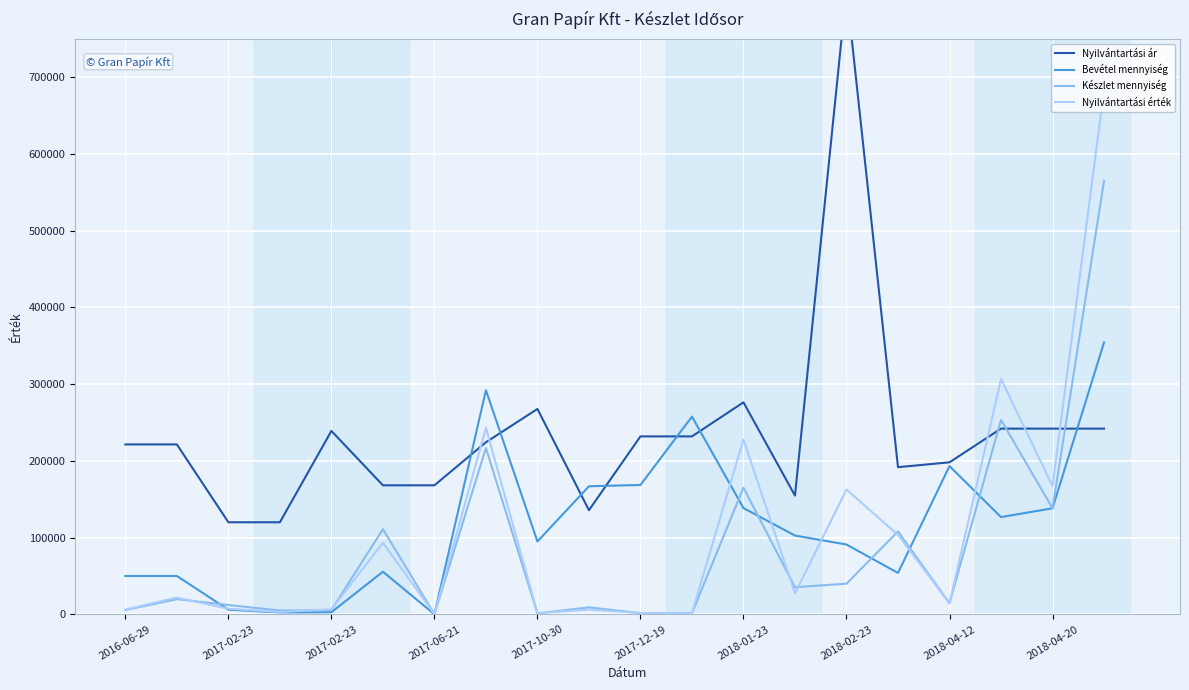

Where is the first local maximum for Nyilvántartási érték?

2017-02-23